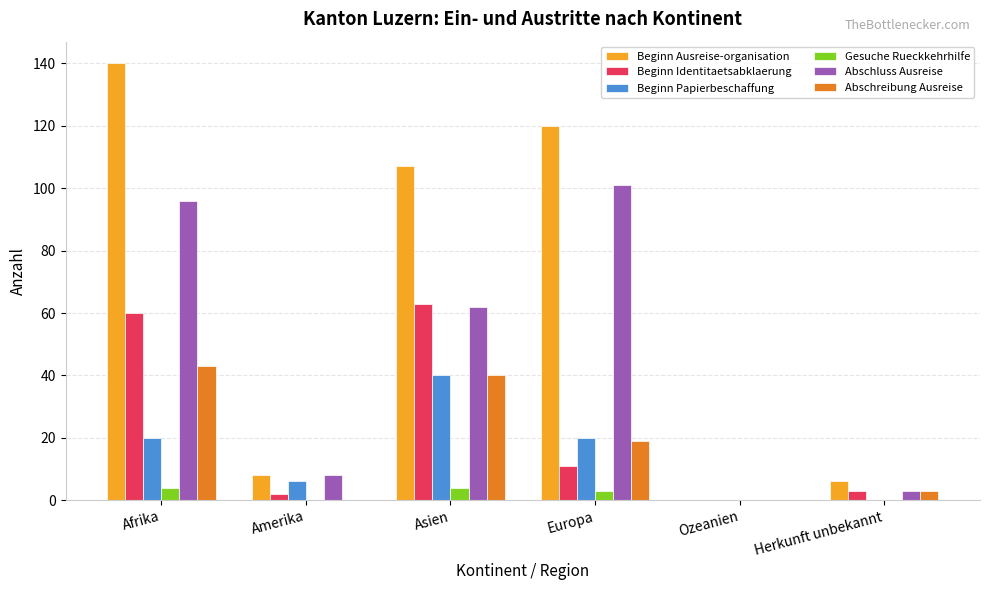

What is the sum of the Abschluss Ausreise values at Asien and Herkunft unbekannt?

65